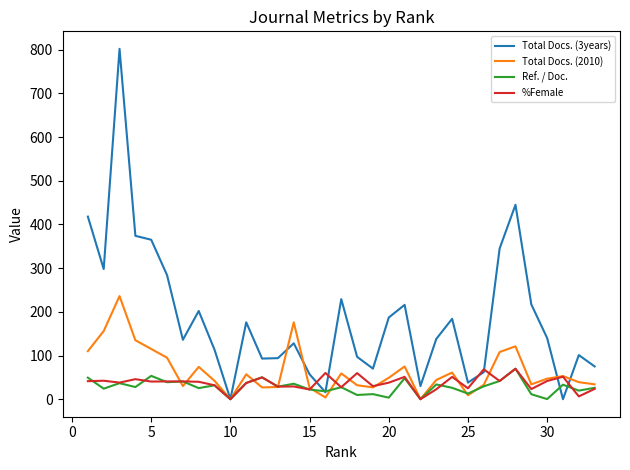

What is the maximum value for Total Docs. (2010)?

236.0